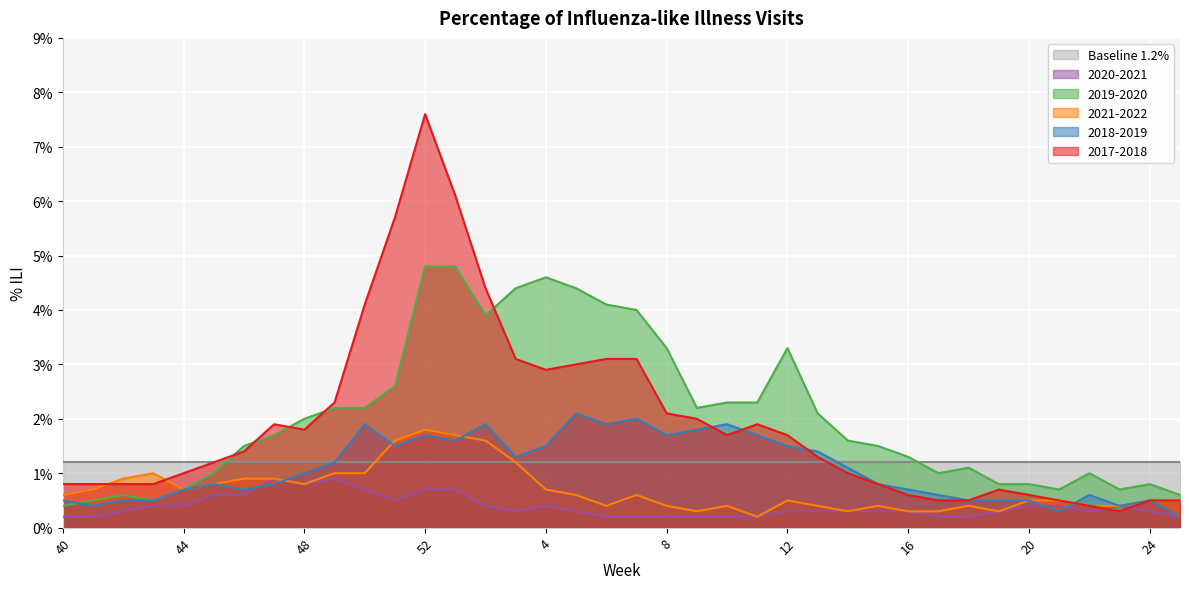

In 2021-2022, how many points are higher than both neighbors (excluding endpoints)?

7